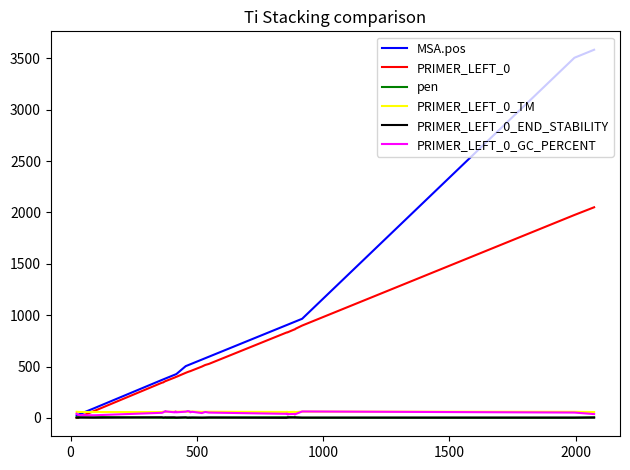

Which series has the largest range (max minus min)?

MSA.pos